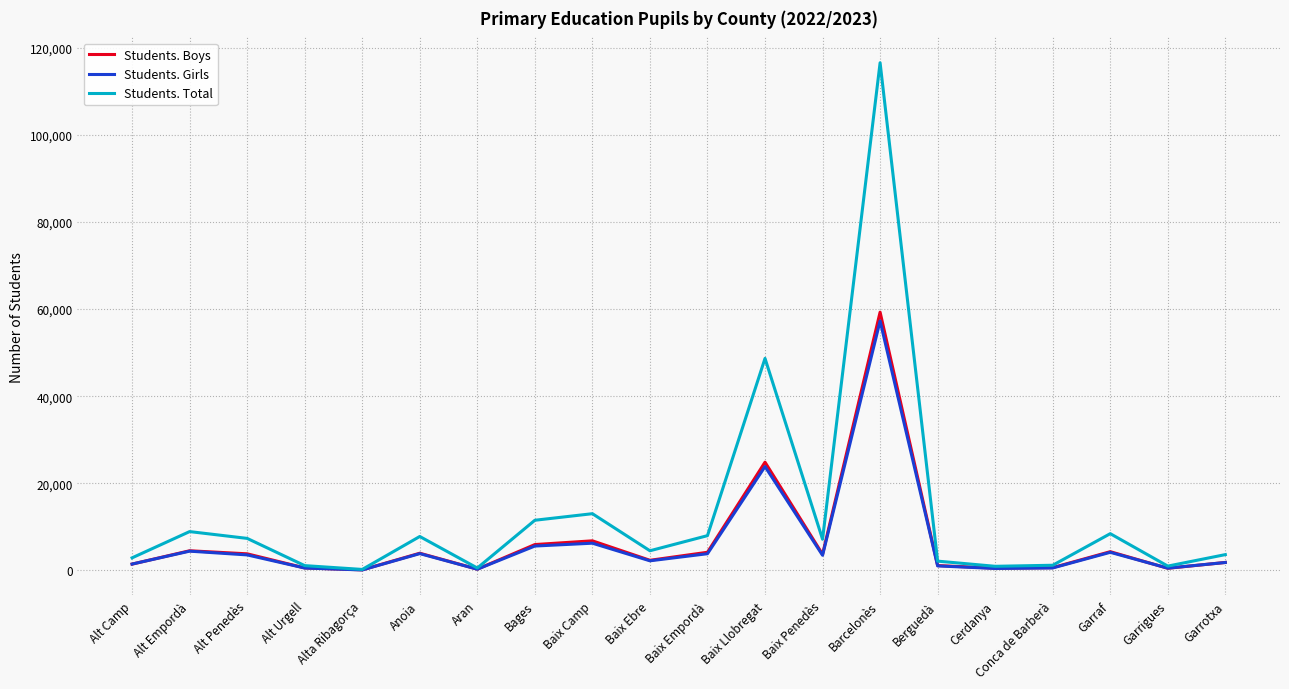

What is the difference between the second highest and second lowest values in the Students. Total series?

48138